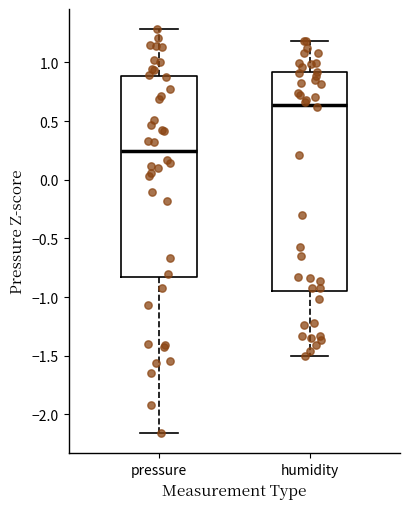

Reading left to right, read every box against the y-axis: the position of its median line, the range the box covers, and the ends of its whiskers. The values are not printed on the chart, so give them approximately, as read against the axis.

pressure: median 0.25, box -0.85 to 0.90, whiskers -2.15 to 1.30
humidity: median 0.65, box -0.95 to 0.90, whiskers -1.50 to 1.20